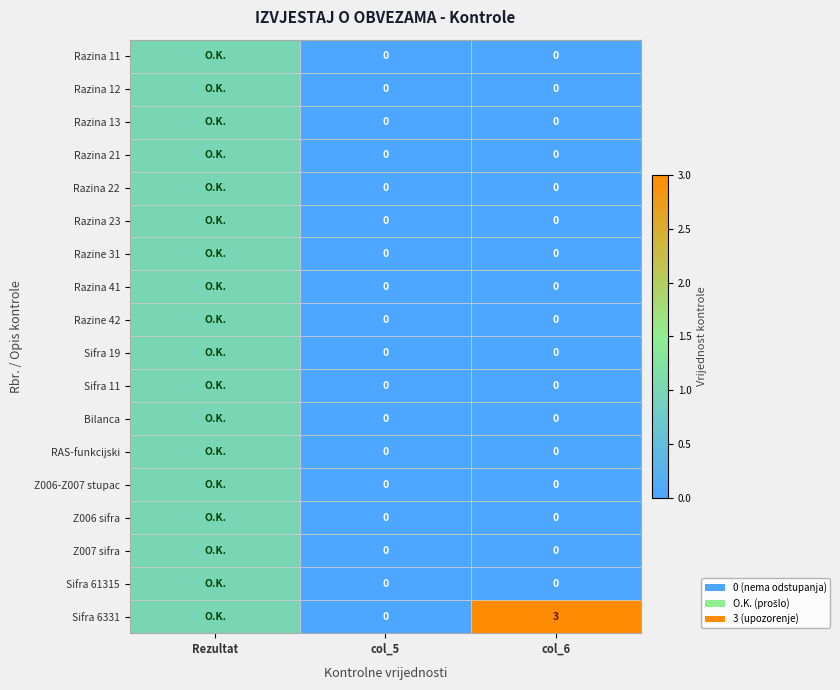

Which series changed the most between col_5 and col_6?

Sifra 6331